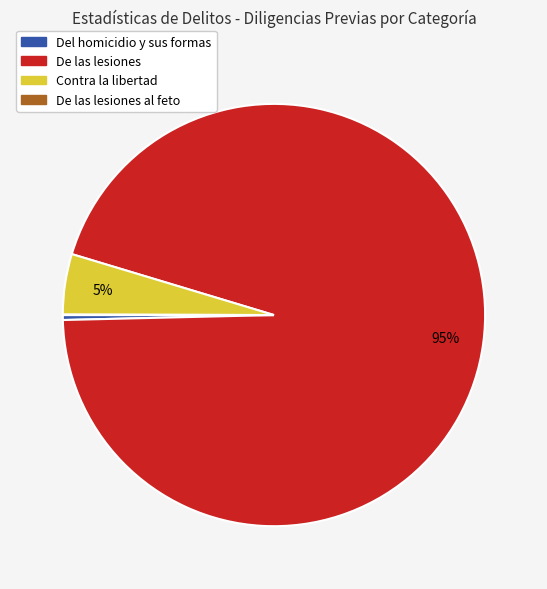

Is there a majority slice in this chart?

Yes